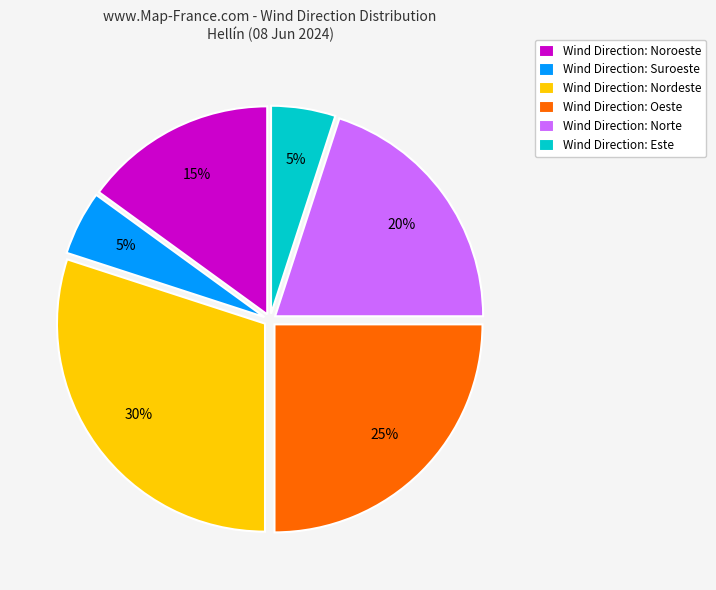

How many segments does this pie chart have?

6